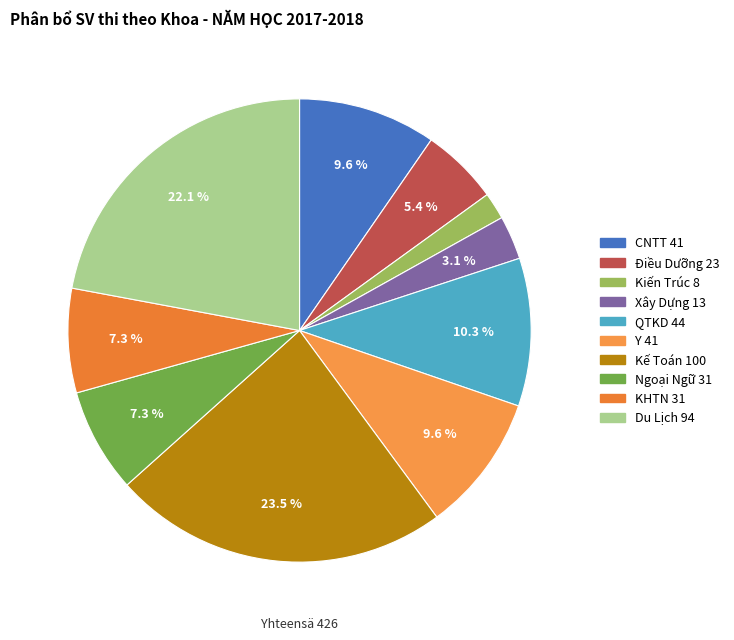

How many segments does this pie chart have?

10